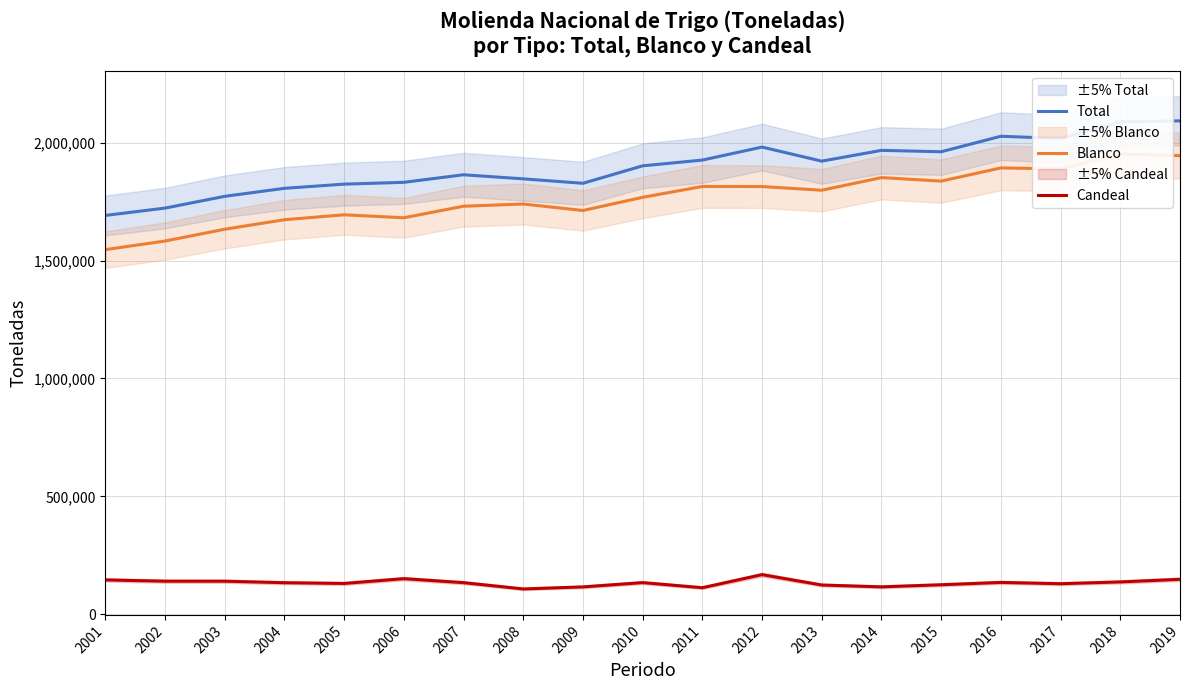

What is the value of the Candeal point at the 9th from the left?

115451